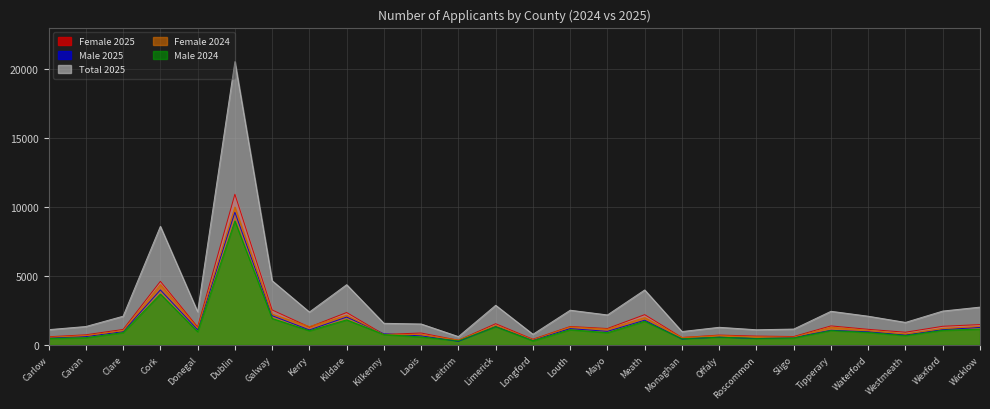

Where is Male 2025 nearest to the value 4932?

Cork